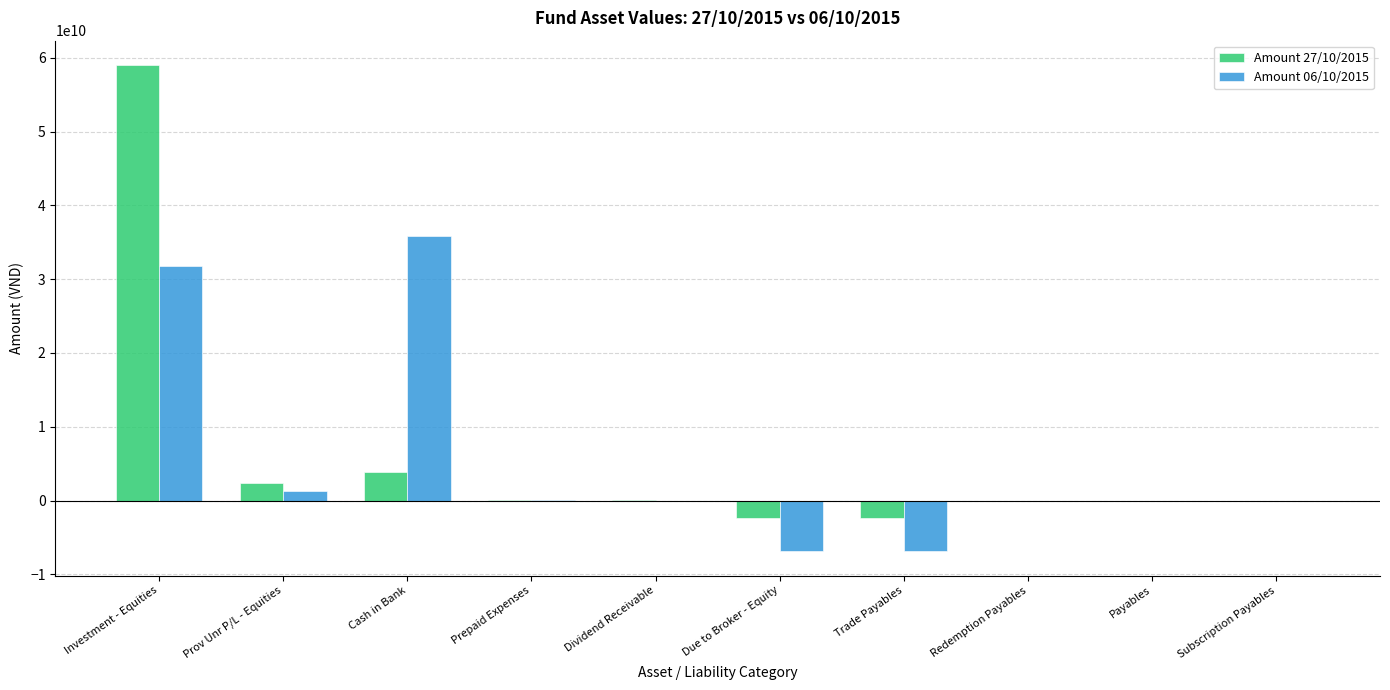

The value of Amount 27/10/2015 at Investment - Equities is 59037493211. True or false?

True